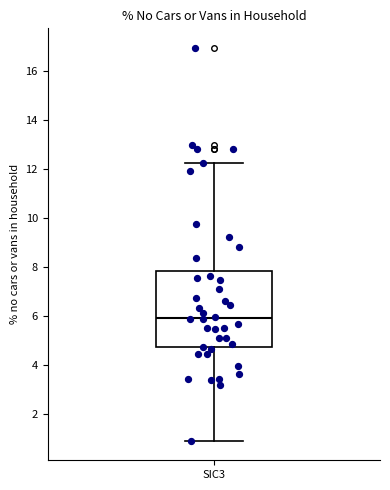

Read this box plot against the y-axis: the position of the median line, the range covered by the box, and the ends of both whiskers. The values are not printed on the chart, so give them approximately, as read against the axis.

median 6.0, box 4.8 to 7.8, whiskers 1.0 to 12.2